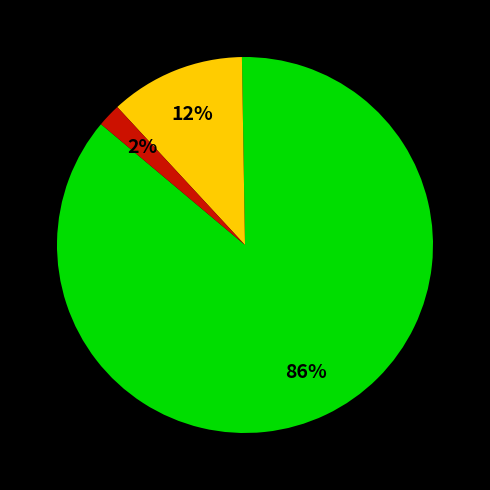

To the nearest percent, what is the difference between the largest and smallest slice percentages?

84%